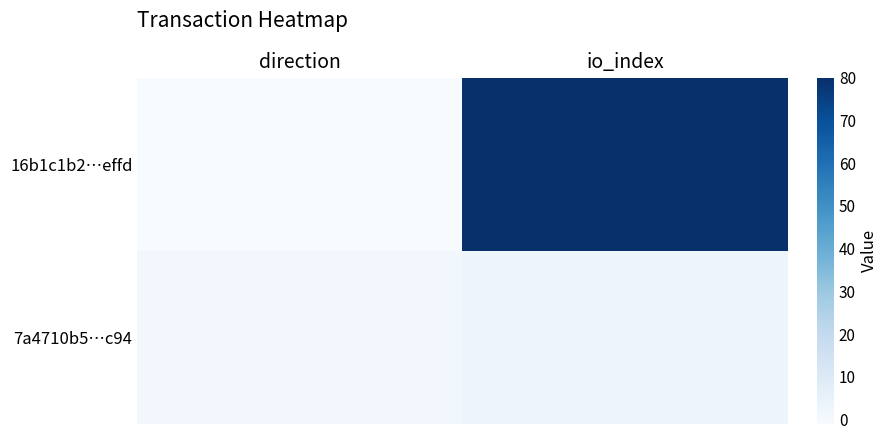

At which category is the sum across all series the highest?

io_index